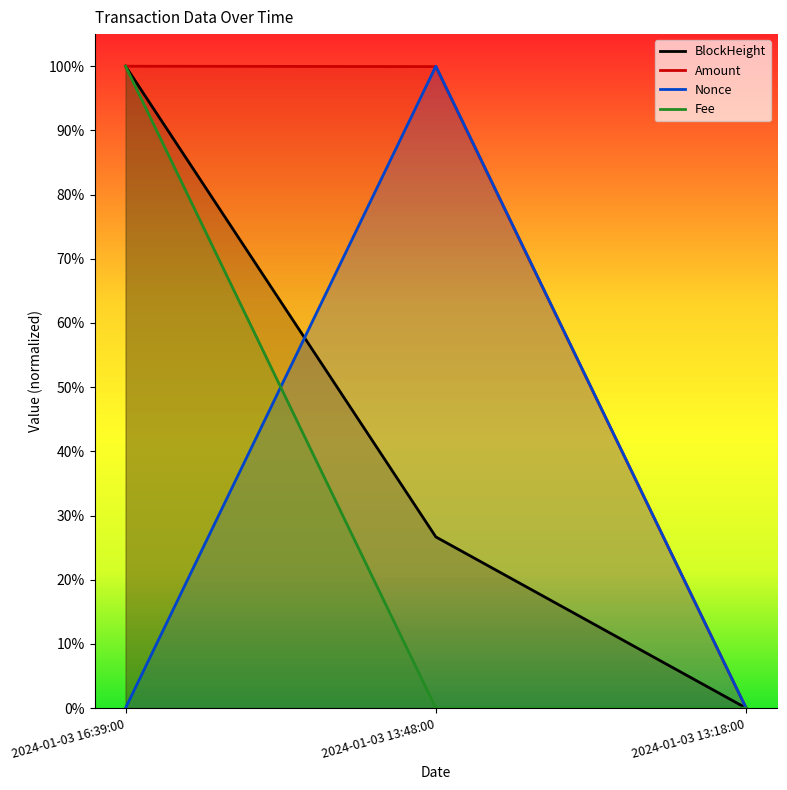

What position from the right is 2024-01-03 13:18:00?

1